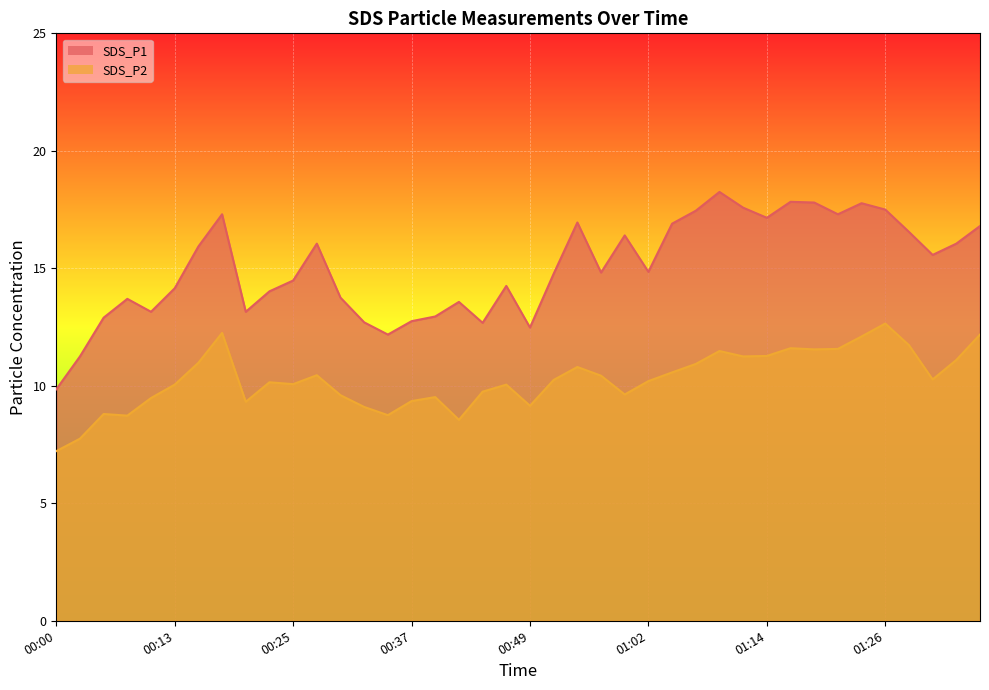

Rank the categories by SDS_P2 value from highest to lowest.

01:26, 00:17, 01:36, 01:24, 01:29, 01:16, 01:21, 01:19, 01:09, 01:14, 01:11, 01:33, 00:15, 01:06, 00:54, 01:04, 00:27, 00:57, 01:31, 00:52, 01:02, 00:22, 00:25, 00:13, 00:47, 00:45, 00:59, 00:30, 00:40, 00:10, 00:37, 00:20, 00:49, 00:32, 00:05, 00:35, 00:08, 00:42, 00:03, 00:00